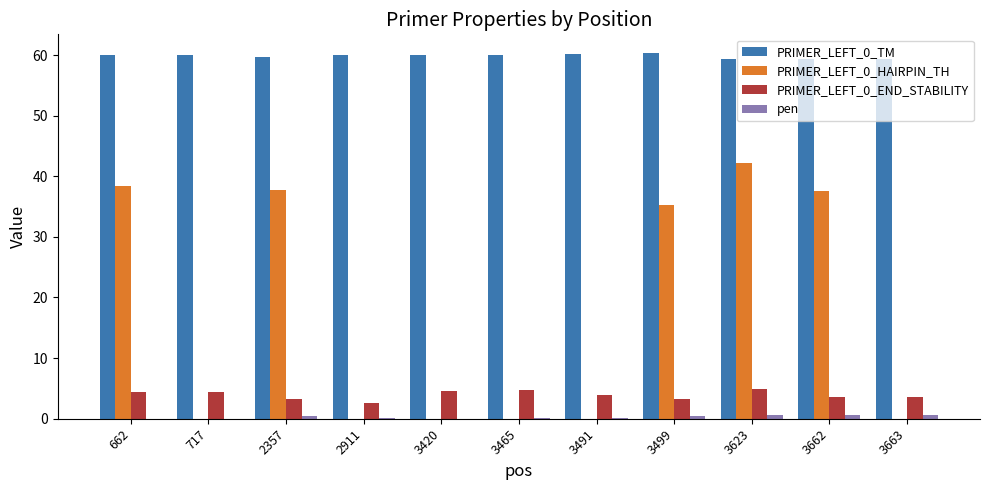

What is the sum of all PRIMER_LEFT_0_TM values?

658.3